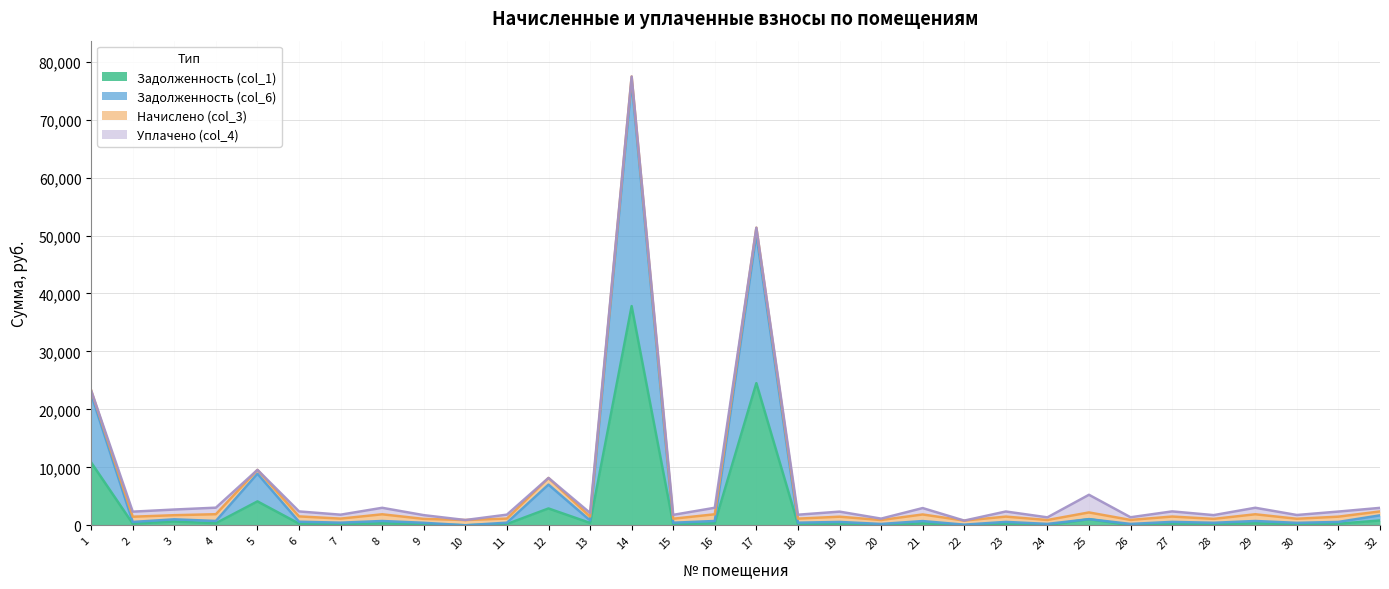

Does the chart display data point markers on the line(s)?

No